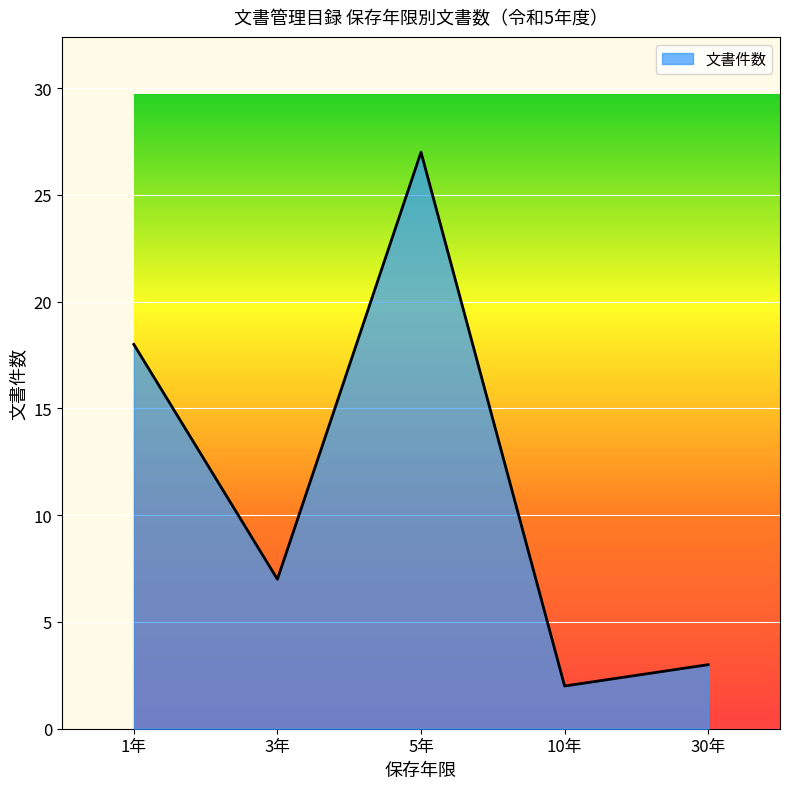

At which category does the data reach its first local valley?

3年